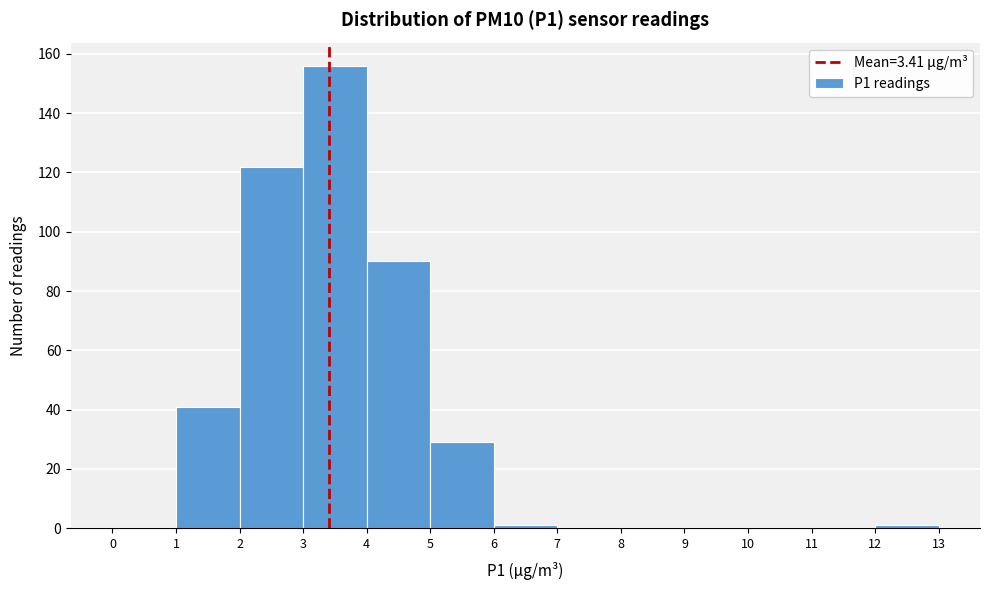

Reading left to right, list every bar in this chart as the range it spans on the x-axis followed by its height. The values are not printed on the chart, so give them approximately, as read against the axis.

0 to 1: 0
1 to 2: 42
2 to 3: 122
3 to 4: 156
4 to 5: 90
5 to 6: 30
6 to 7: under 2
7 to 8: 0
8 to 9: 0
9 to 10: 0
10 to 11: 0
11 to 12: 0
12 to 13: under 2